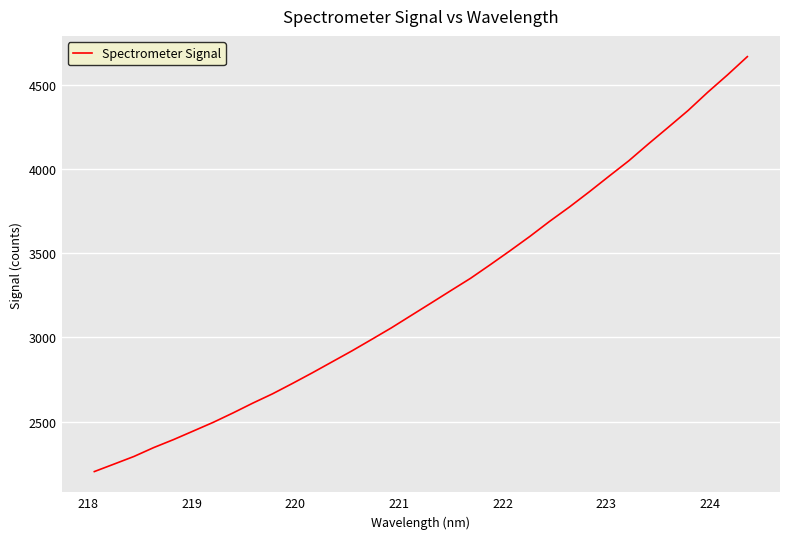

What is the difference between the maximum and minimum values?

2463.9